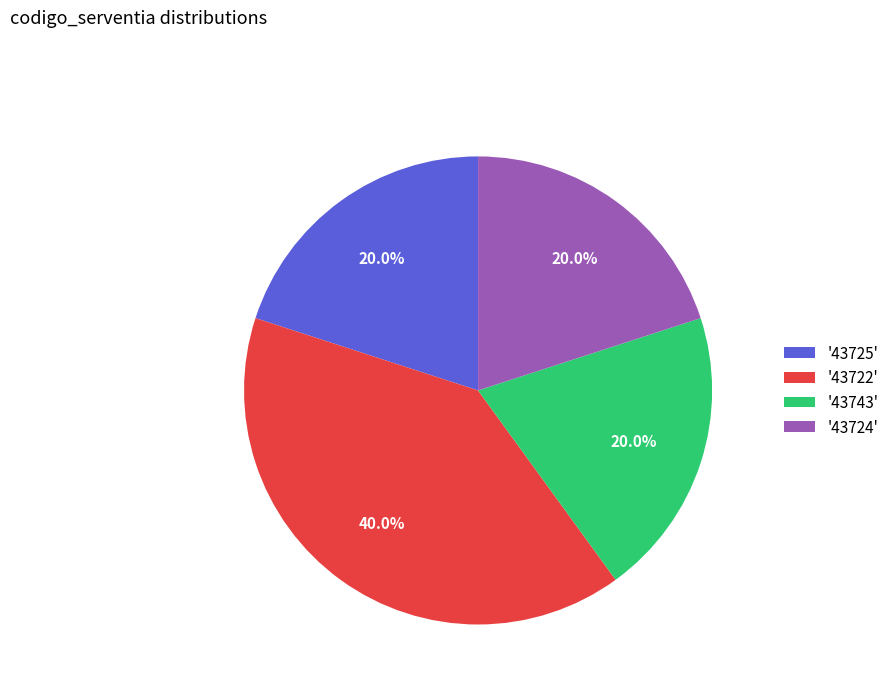

Is there any slice that represents more than half of the pie?

No